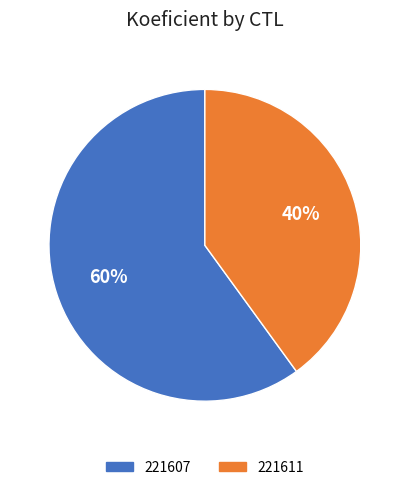

Does any single category account for the majority?

Yes